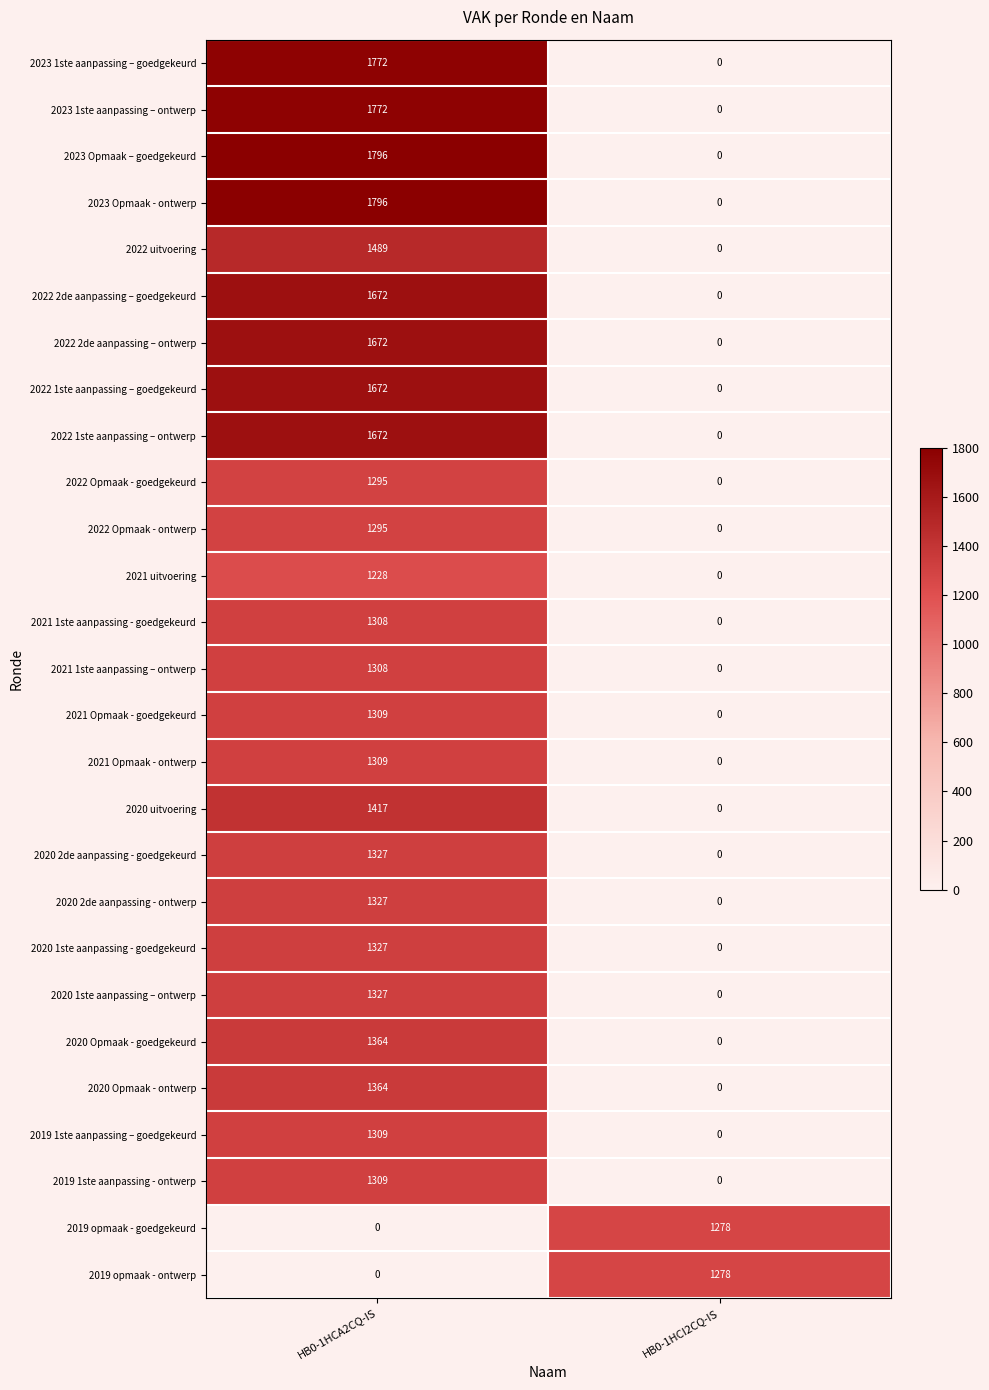

At which category is the sum across all series the highest?

HB0-1HCA2CQ-IS